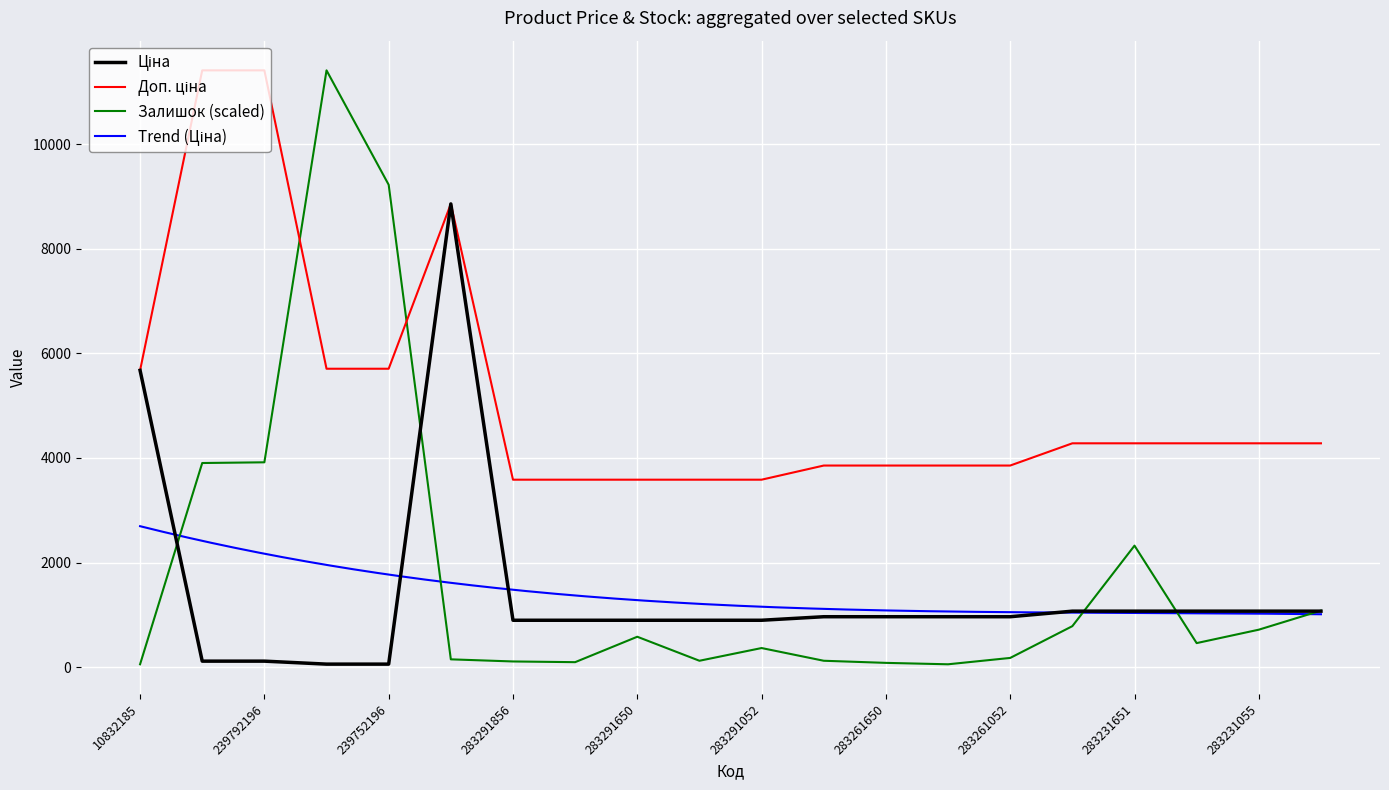

What is the total value across all series at 239752196?

14984.6